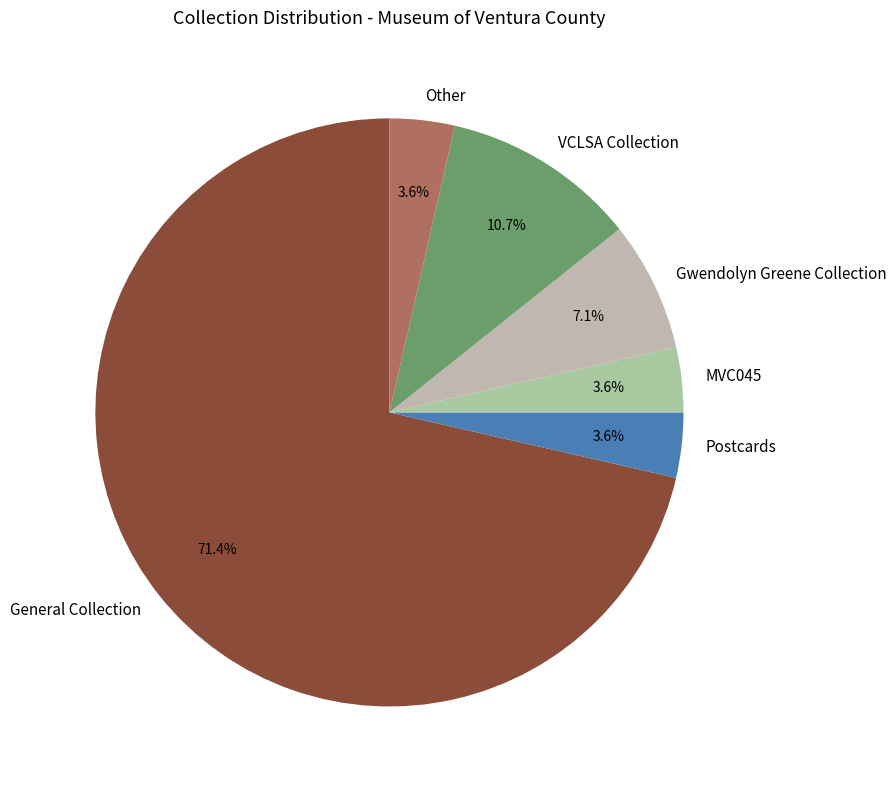

To the nearest percent, what percentage of the pie is MVC045?

4%